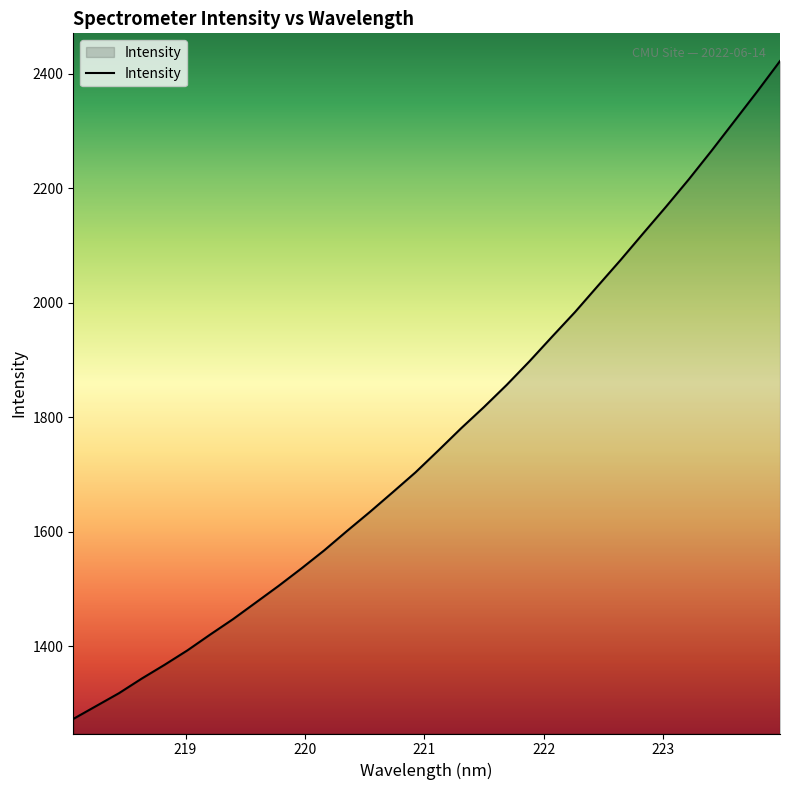

True or false: there are more than 1 points higher than both neighbors.

False